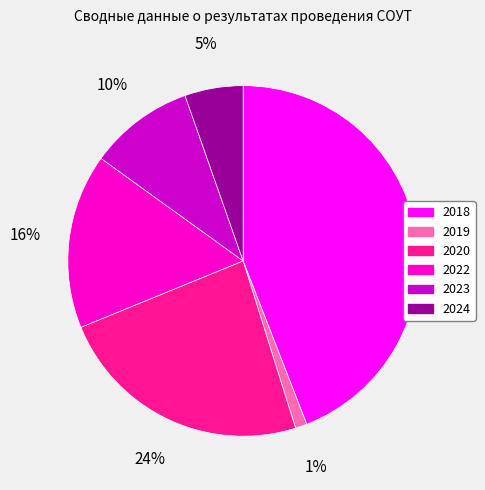

True or false: 2023 accounts for 16% of the total.

False